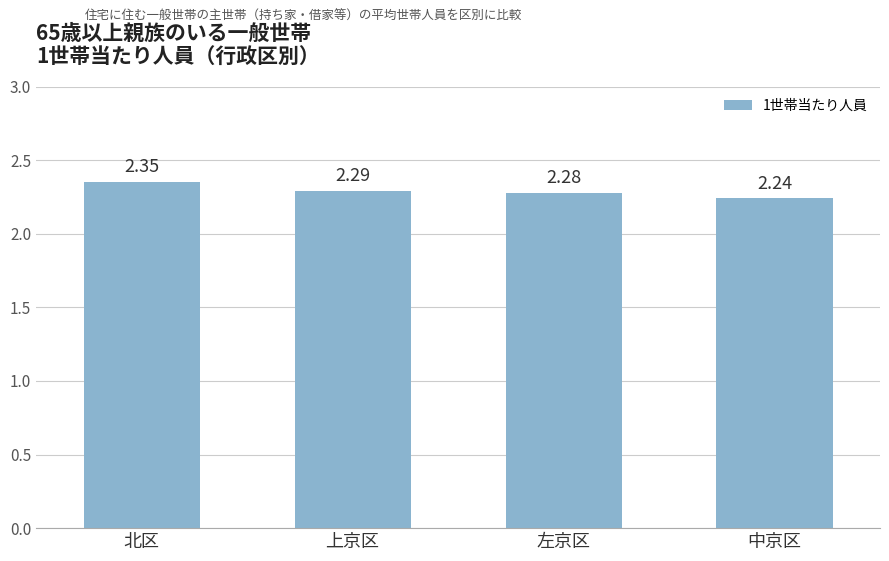

What is the sum of the values at 左京区 and 中京区?

4.5